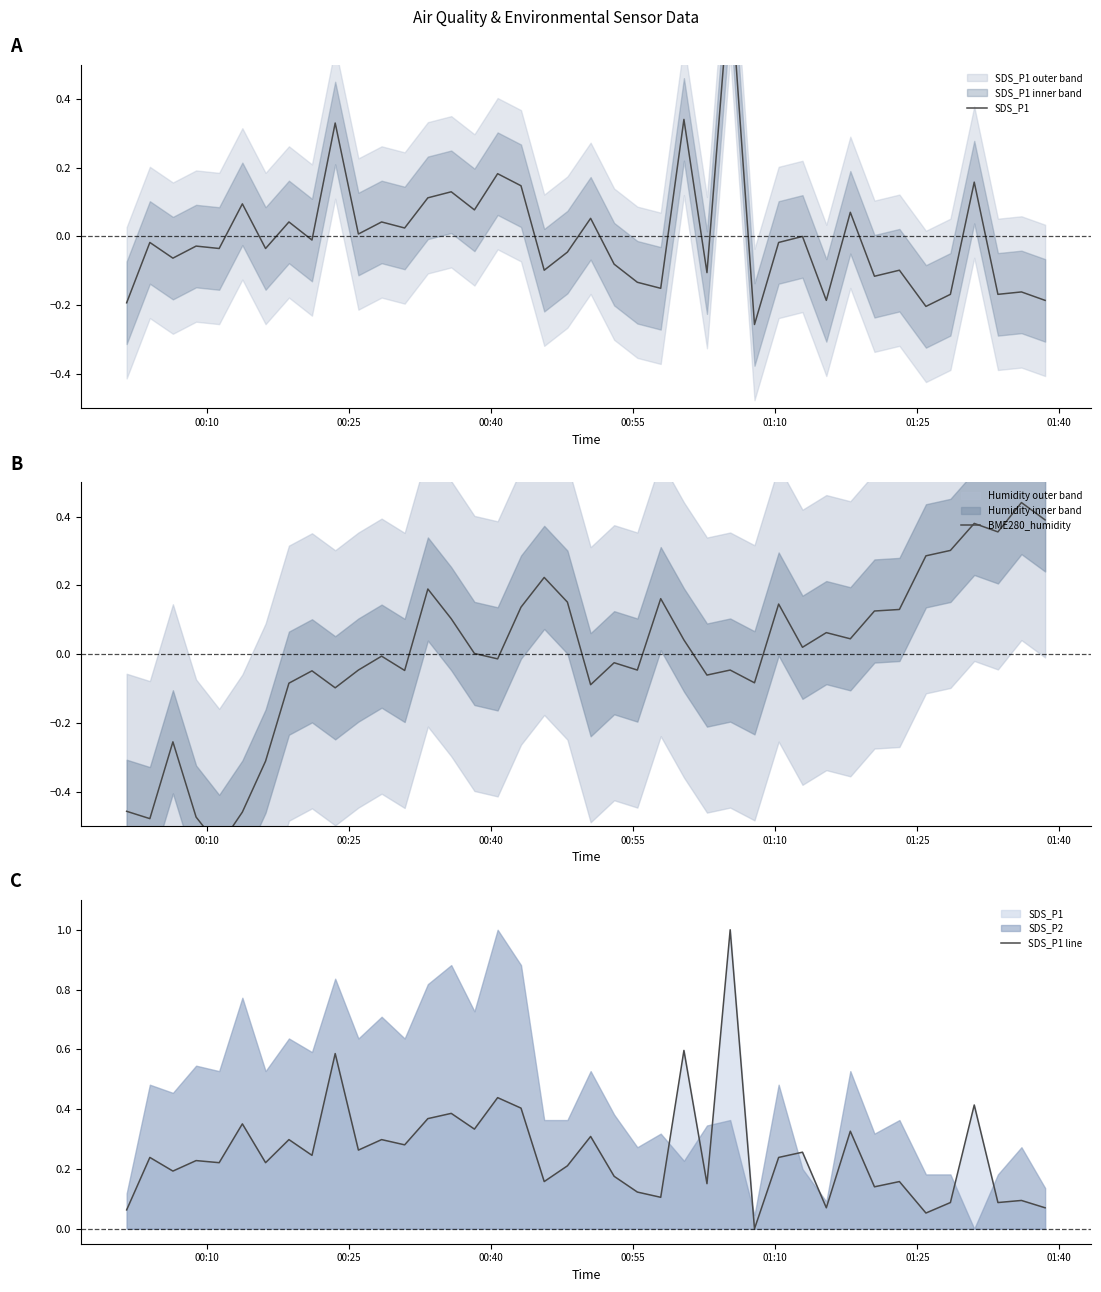

Reading right to left, transcribe all the data shown in this chart.

SDS_P1: -0.2	-0.2	-0.2	0.2	-0.2	-0.2	-0.1	-0.1	0.1	-0.2	0.0	-0.0	-0.3	0.7	-0.1	0.3	-0.2	-0.1	-0.1	0.1	-0.0	-0.1	0.1	0.2	0.1	0.1	0.1	0.0	0.0	0.0	0.3	-0.0	0.0	-0.0	0.1	-0.0	-0.0	-0.1	-0.0	-0.2
BME280_humidity: 0.4	0.4	0.4	0.4	0.3	0.3	0.1	0.1	0.0	0.1	0.0	0.1	-0.1	-0.0	-0.1	0.0	0.2	-0.0	-0.0	-0.1	0.2	0.2	0.1	-0.0	0.0	0.1	0.2	-0.0	-0.0	-0.0	-0.1	-0.0	-0.1	-0.3	-0.5	-0.6	-0.5	-0.3	-0.5	-0.5
SDS_P1 line: 0.1	0.1	0.1	0.4	0.1	0.1	0.2	0.1	0.3	0.1	0.3	0.2	0.0	1.0	0.2	0.6	0.1	0.1	0.2	0.3	0.2	0.2	0.4	0.4	0.3	0.4	0.4	0.3	0.3	0.3	0.6	0.2	0.3	0.2	0.4	0.2	0.2	0.2	0.2	0.1